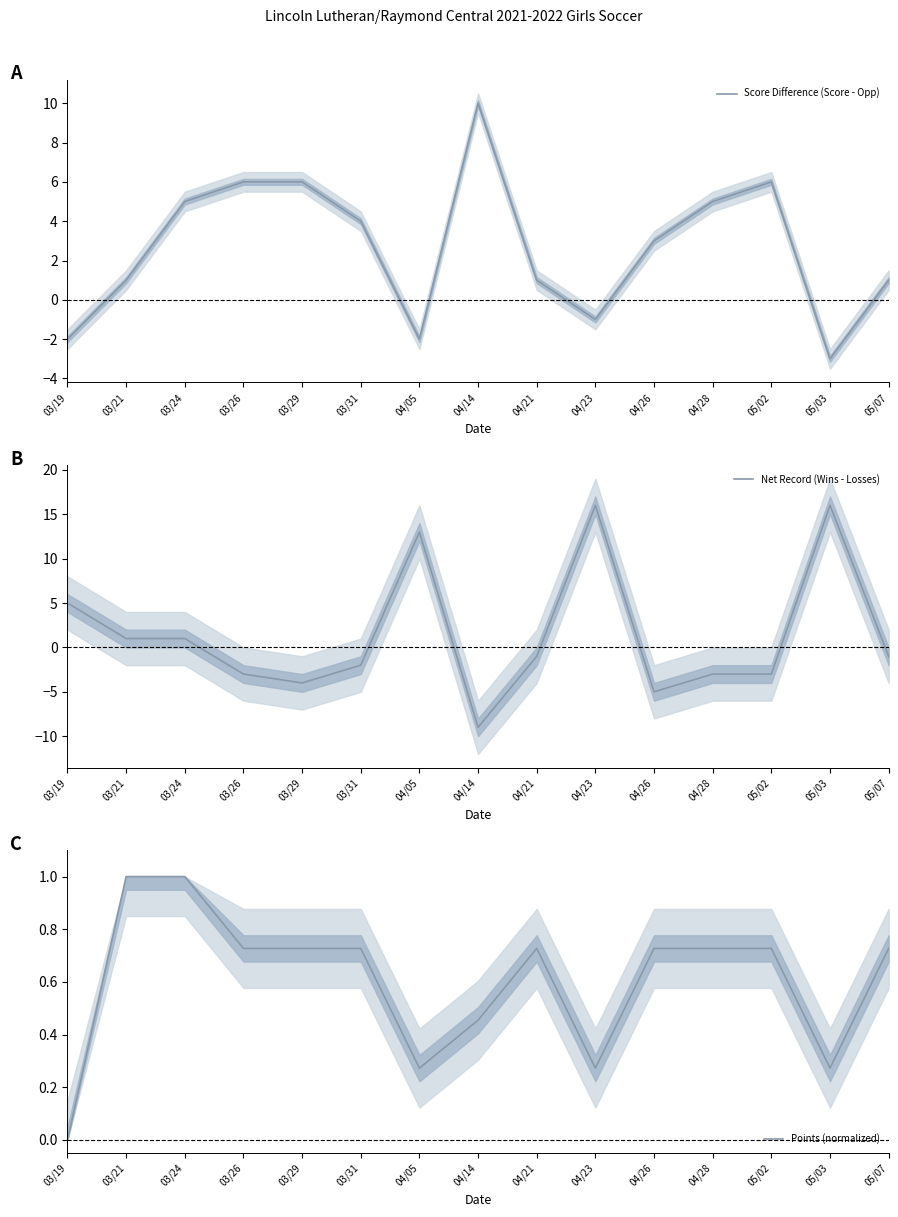

What is the difference between the maximum and minimum values in the Score Difference (Score - Opp) series?

13